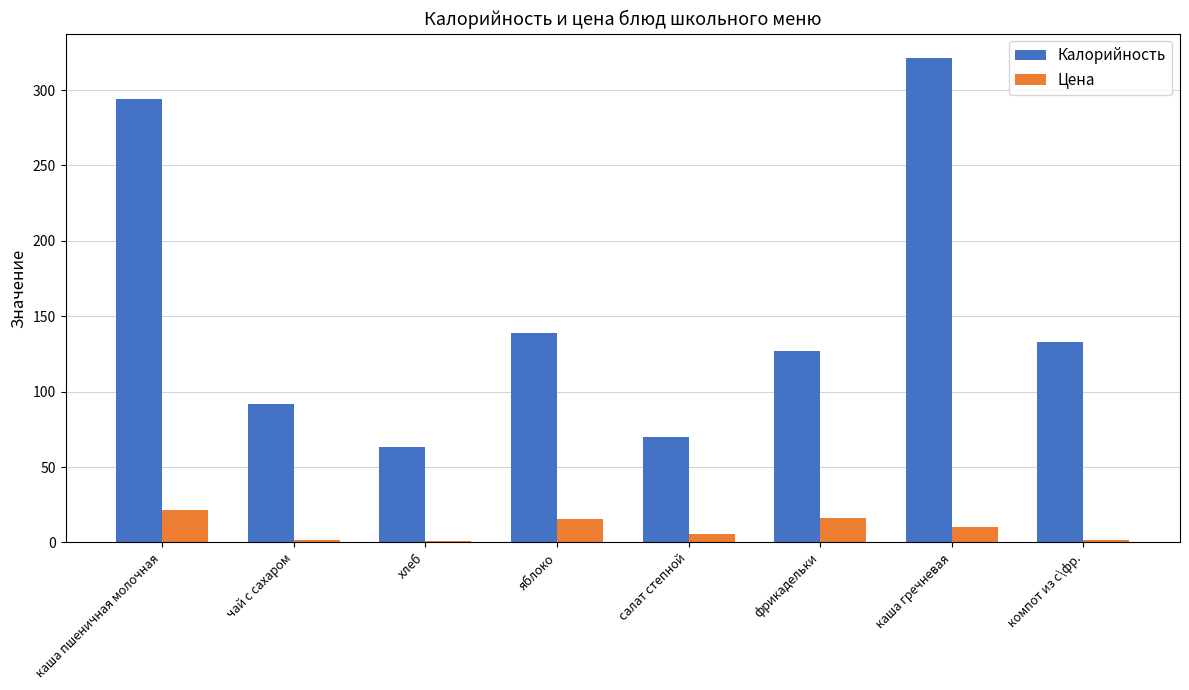

Is the value of Калорийность at фрикадельки greater than the value of Цена at яблоко?

Yes